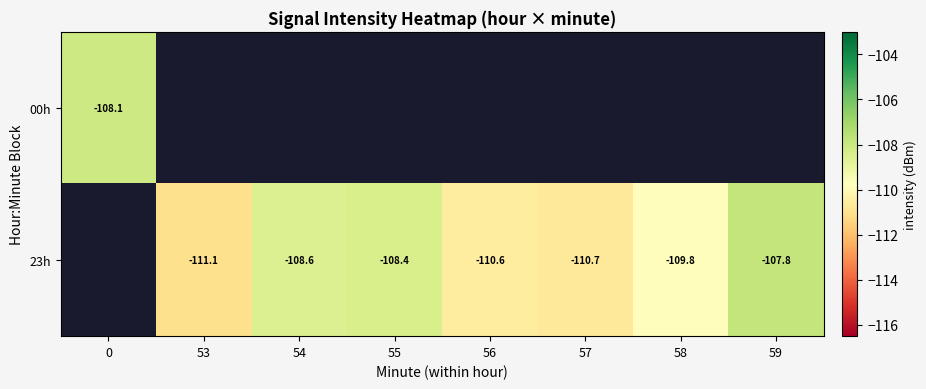

At which category does the chart reach its peak across all series?

59